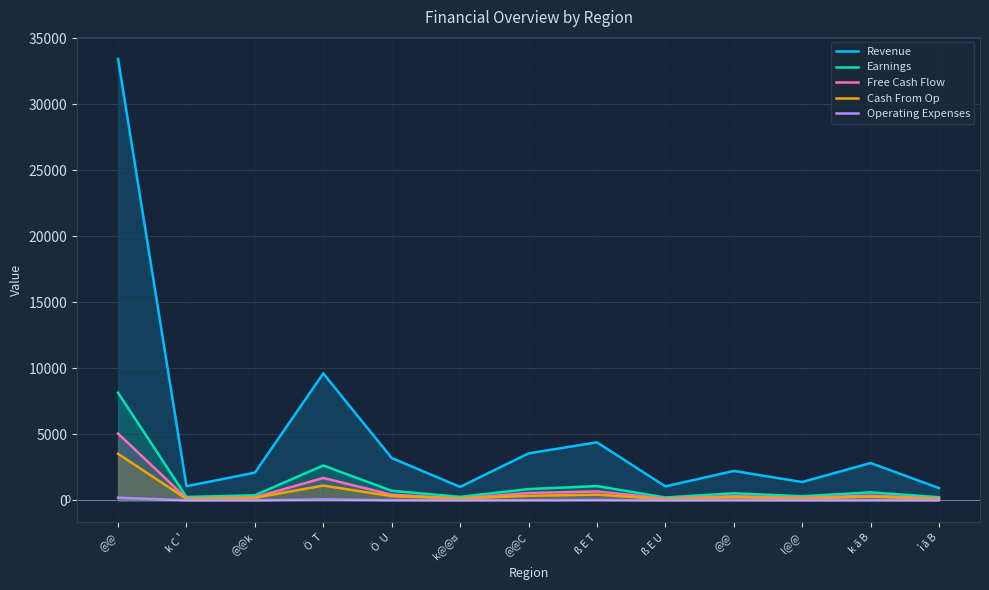

What is the average value of the Free Cash Flow series?

779